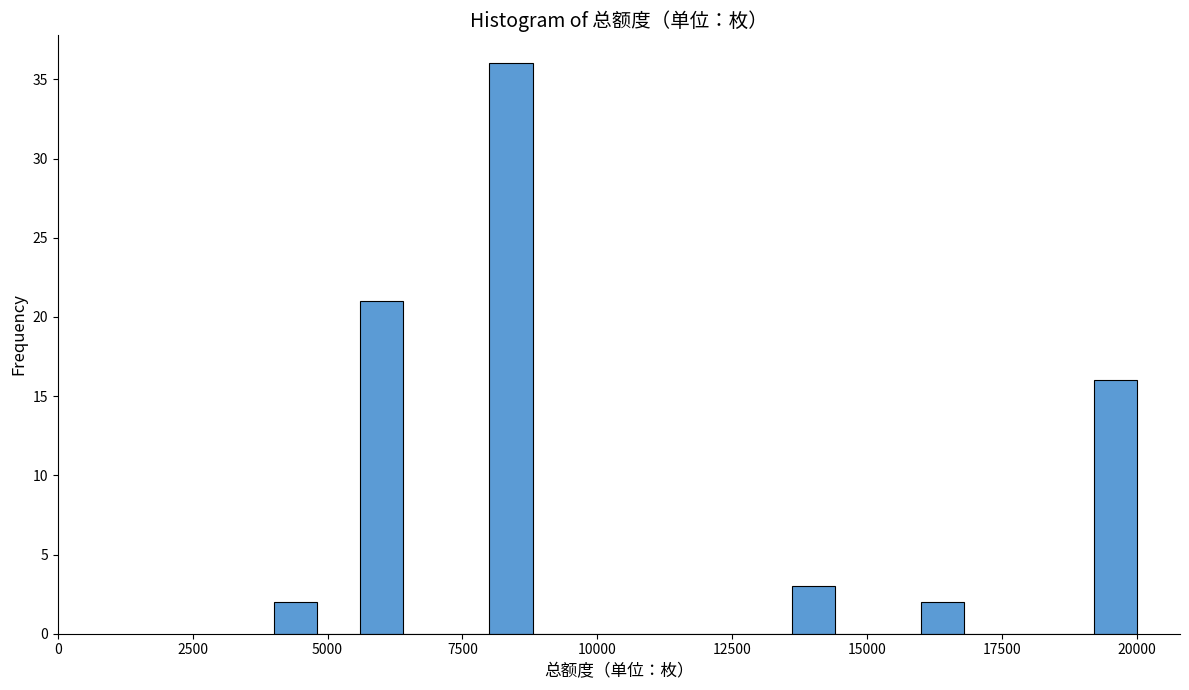

Read against the x-axis, roughly where is the centre of the tallest bar?

8500